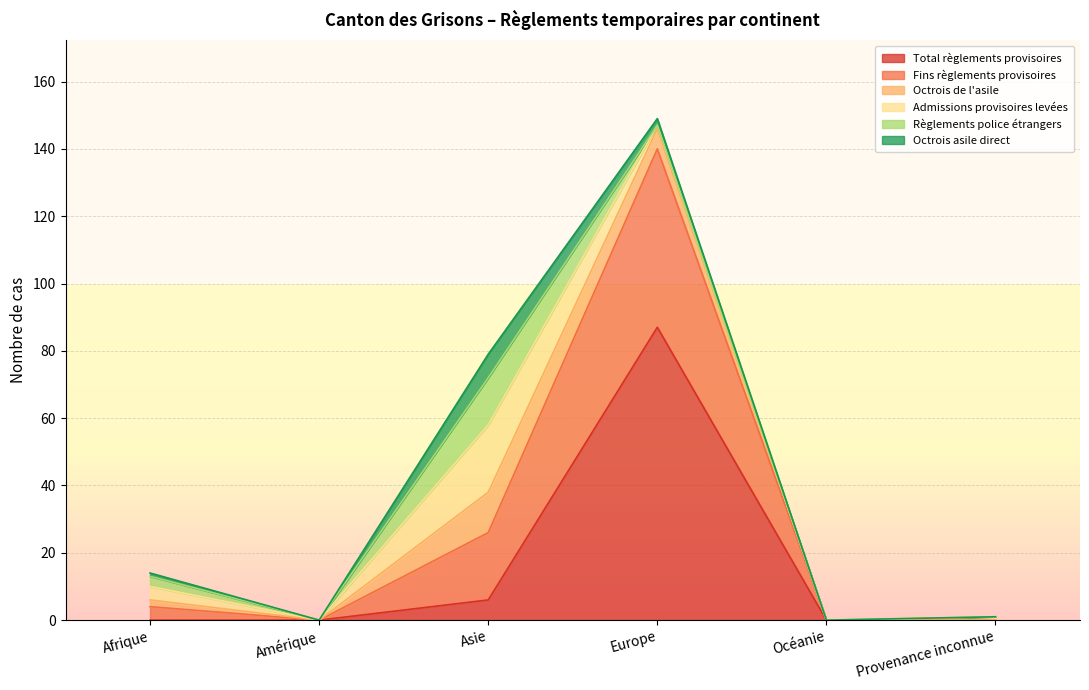

Reading right to left, what are all the values shown in this chart?

Total règlements provisoires: 0	0	87	6	0	0
Fins règlements provisoires: 0	0	53	20	0	4
Octrois de l'asile: 0	0	6	12	0	2
Admissions provisoires levées: 1	0	1	20	0	4
Règlements police étrangers: 0	0	0	14	0	3
Octrois asile direct: 0	0	2	7	0	1